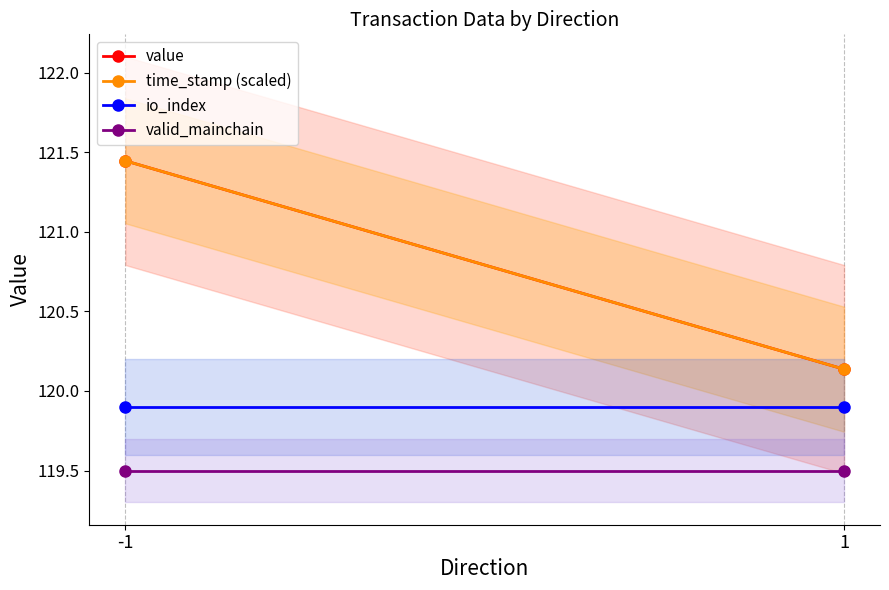

What is the lowest value of the valid_mainchain series?

119.5